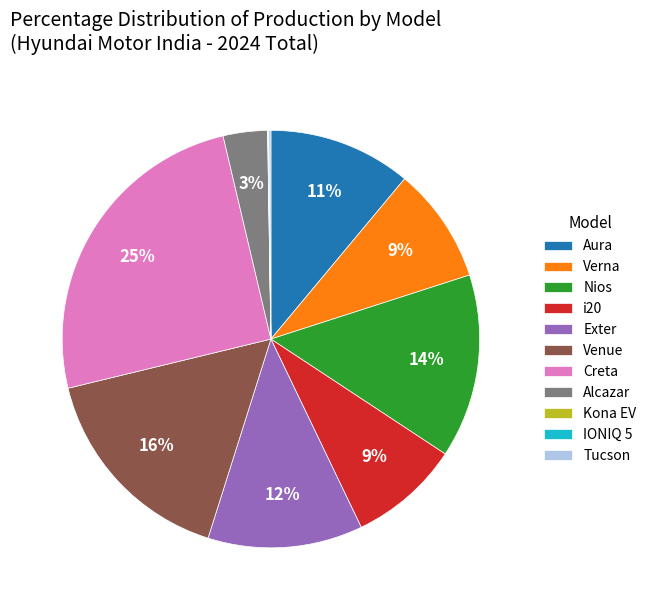

To the nearest percent, what is the difference between the largest and smallest slice percentages?

25%